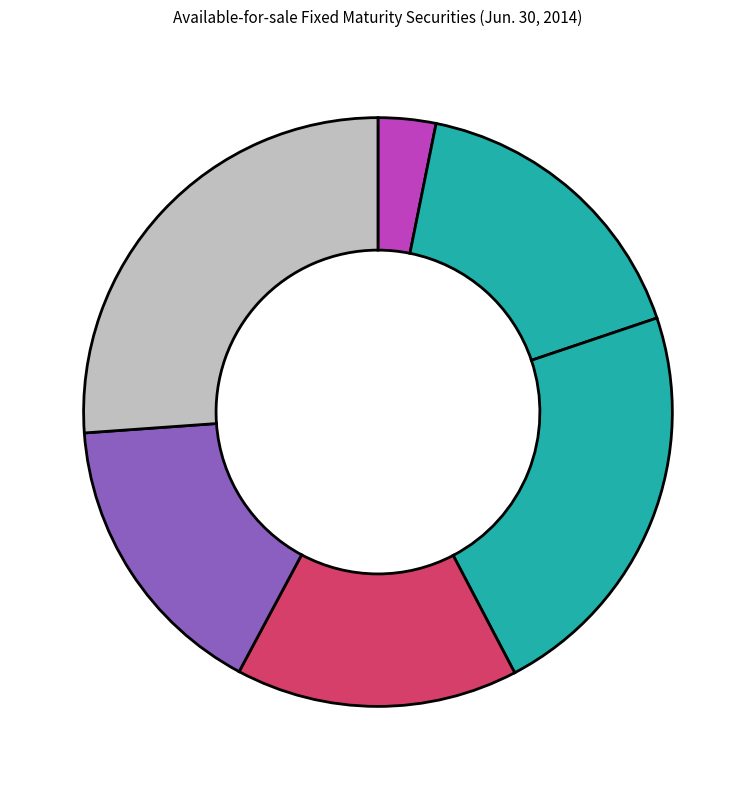

Is there any slice that represents more than half of the pie?

No